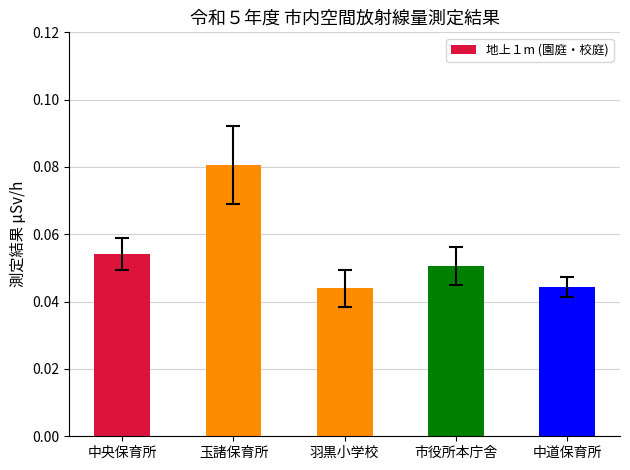

Which category has the highest value across all series?

玉諸保育所